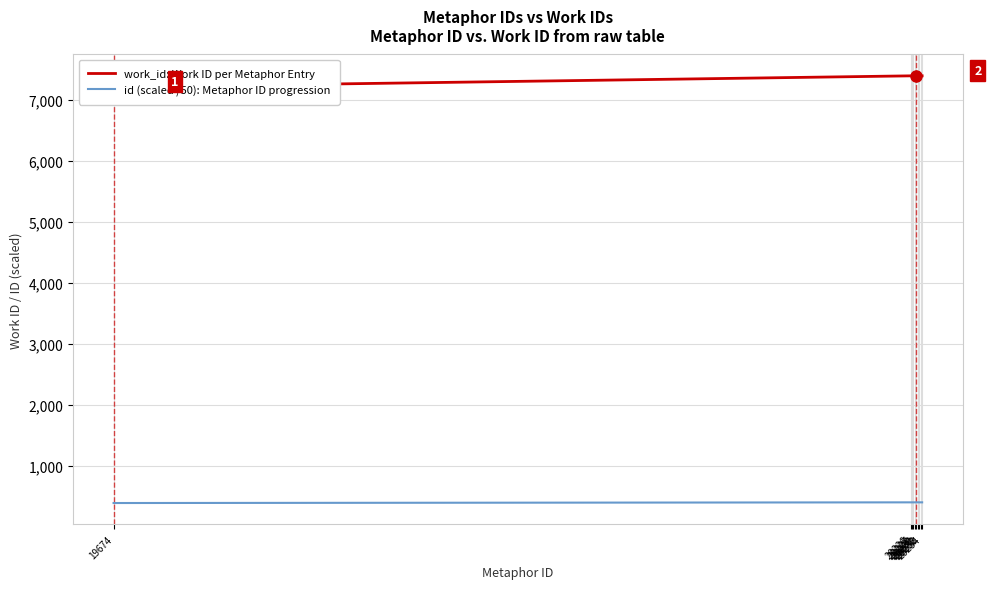

Is it true that id (scaled /50): Metaphor ID progression equals 694.5 at 20233?

False